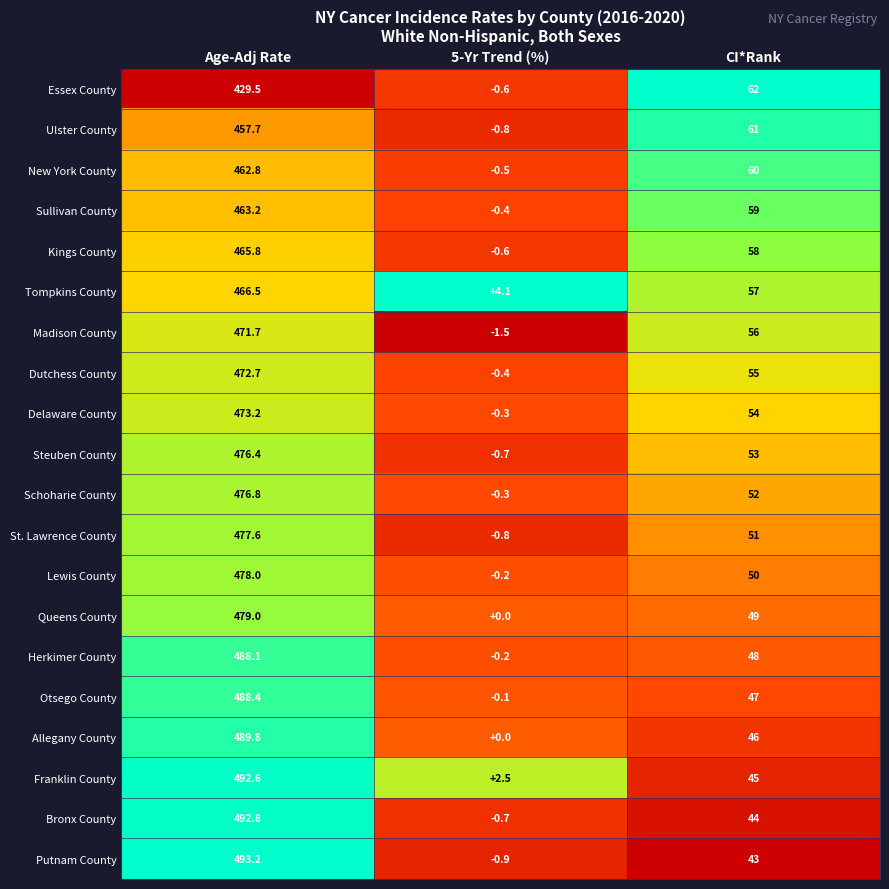

What is the difference between the Sullivan County values at Age-Adj Rate and 5-Yr Trend (%)?

463.6